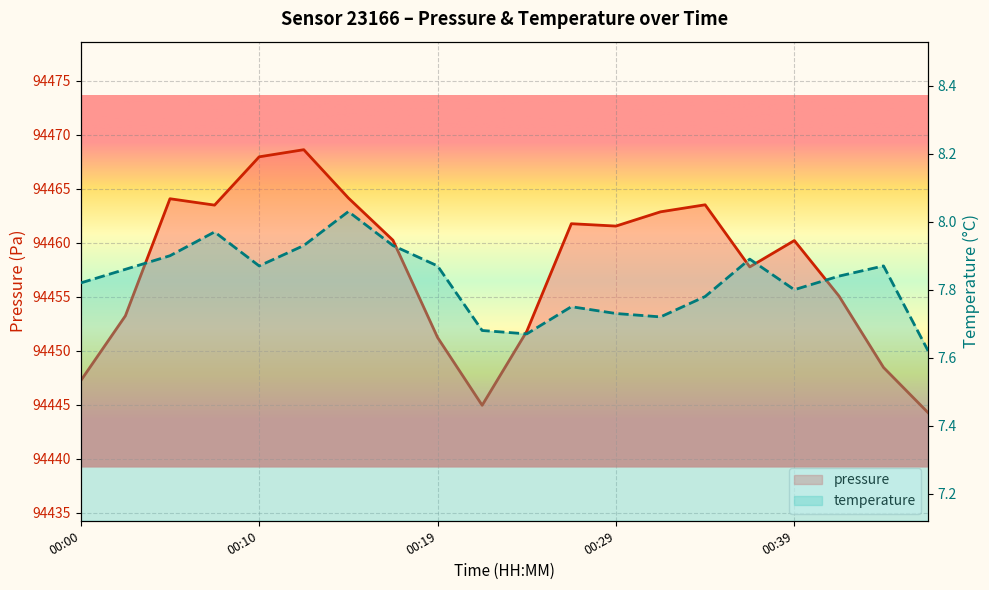

What is the average value of the pressure series?

94457.6